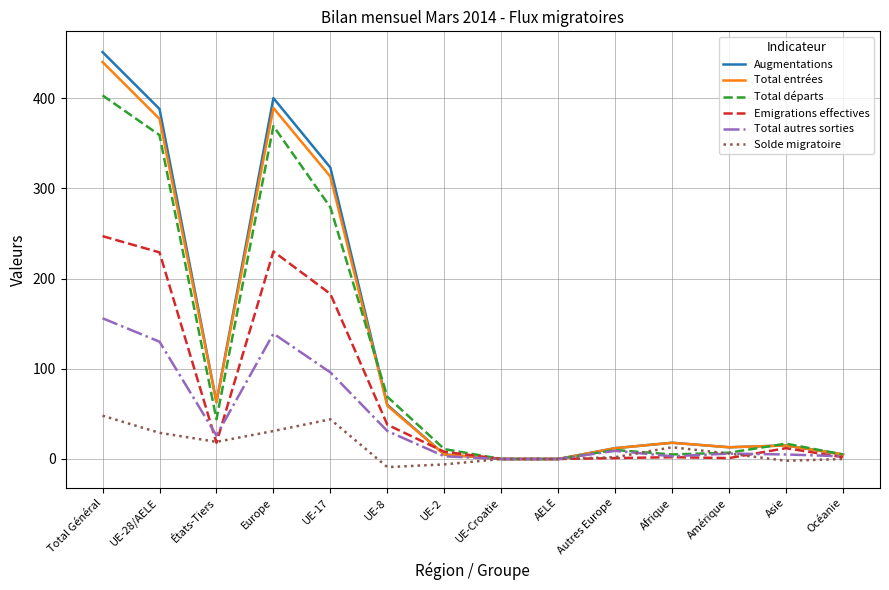

True or false: Total entrées has a value of 440 at Total Général.

True